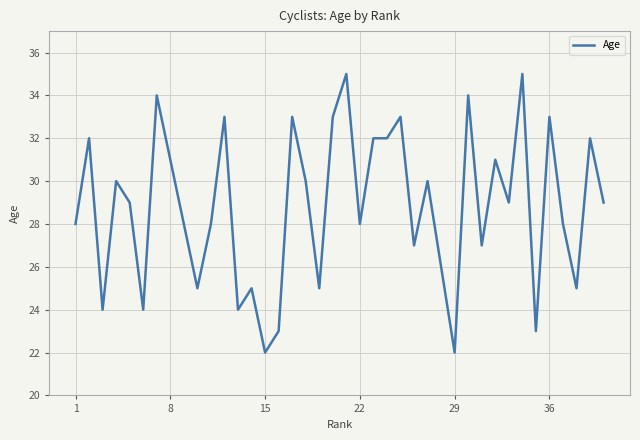

What is the difference between the maximum and minimum values?

13